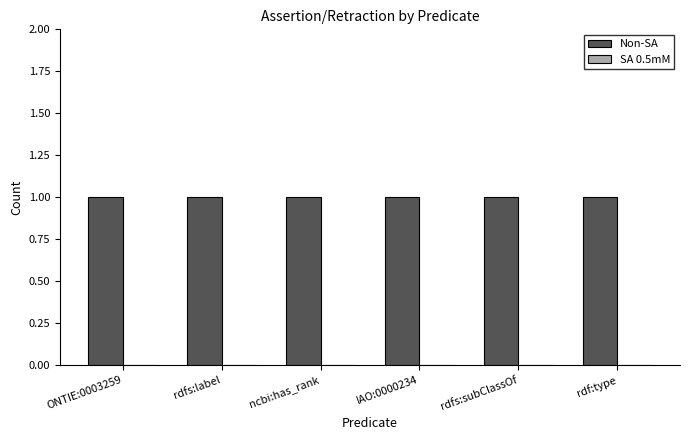

The Non-SA series shows 1 at rdfs:label. True or false?

True